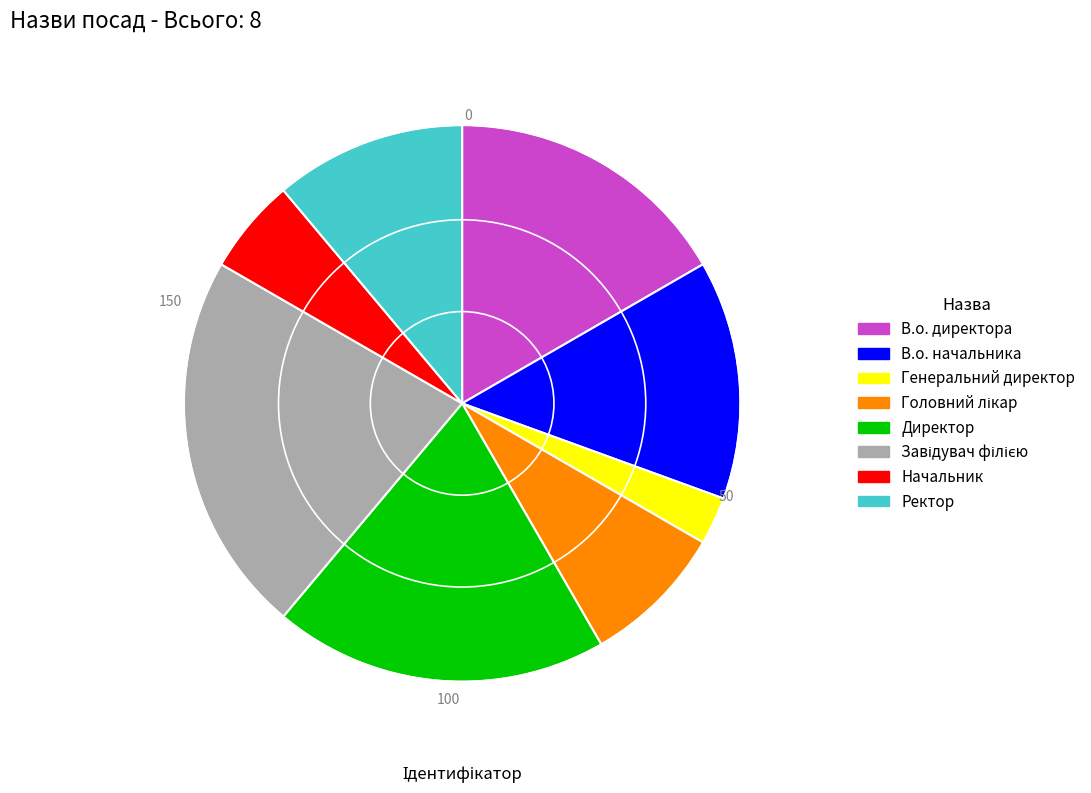

Is it true that Начальник is 1% of the pie?

False